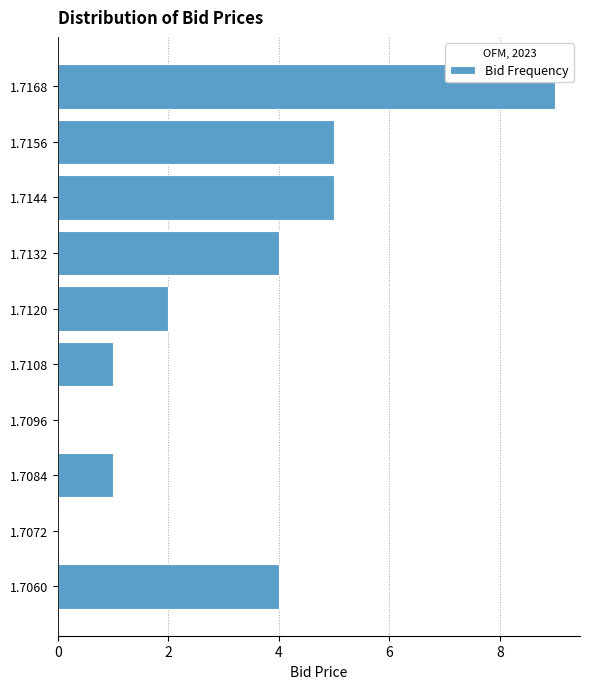

Reading top to bottom, what are all the values shown in this chart?

1.7168=9	1.7156=5	1.7144=5	1.7132=4	1.7120=2	1.7108=1	1.7096=0	1.7084=1	1.7072=0	1.7060=4